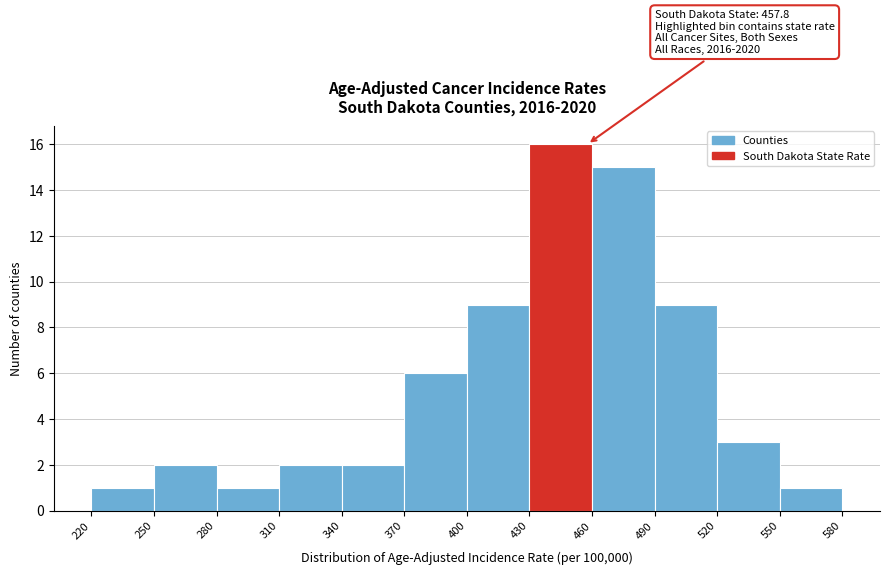

Over which range of the x-axis is the bar tallest?

430 to 460